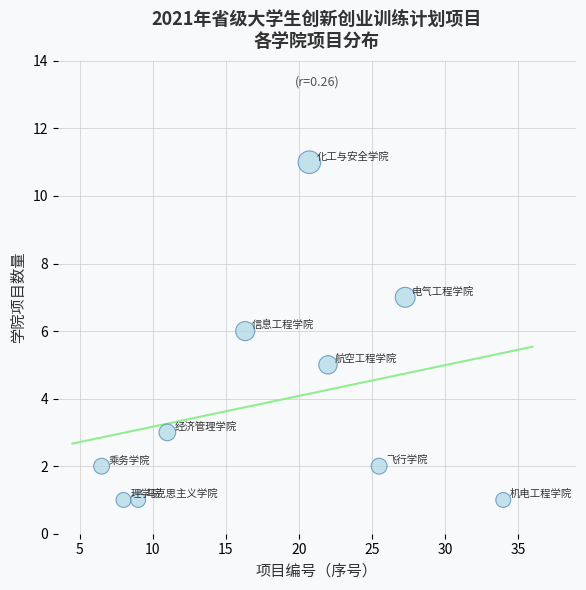

What is the average Y value?

4